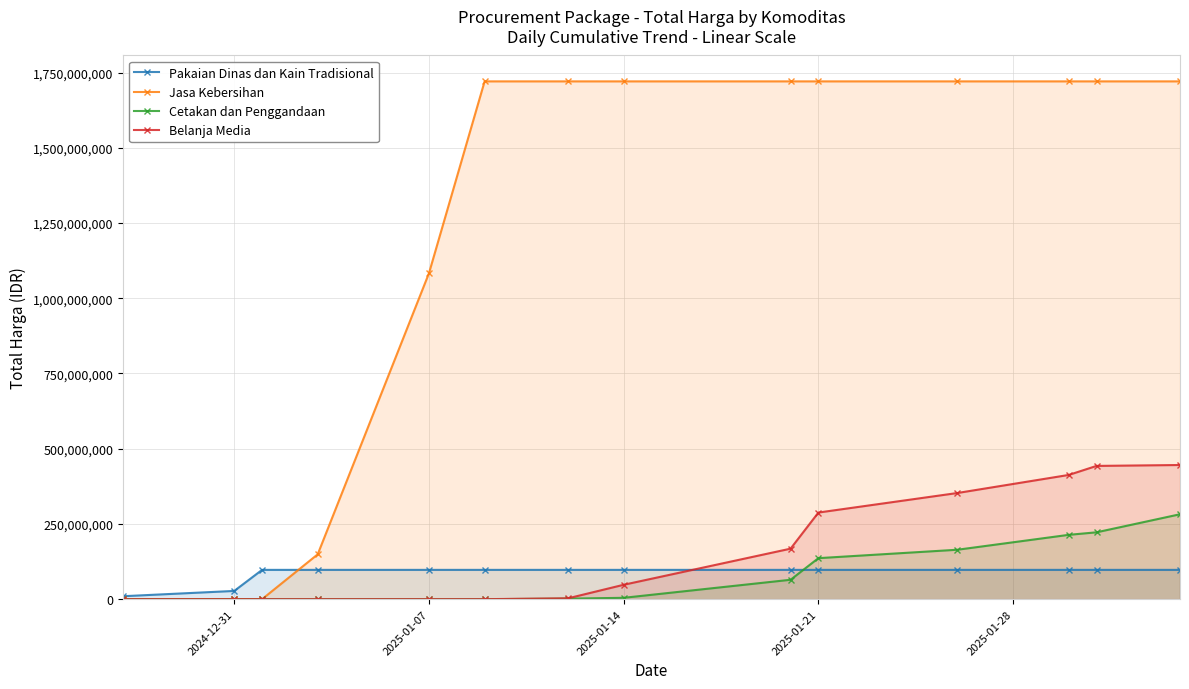

How many values in the Jasa Kebersihan series are below 1720700000?

5